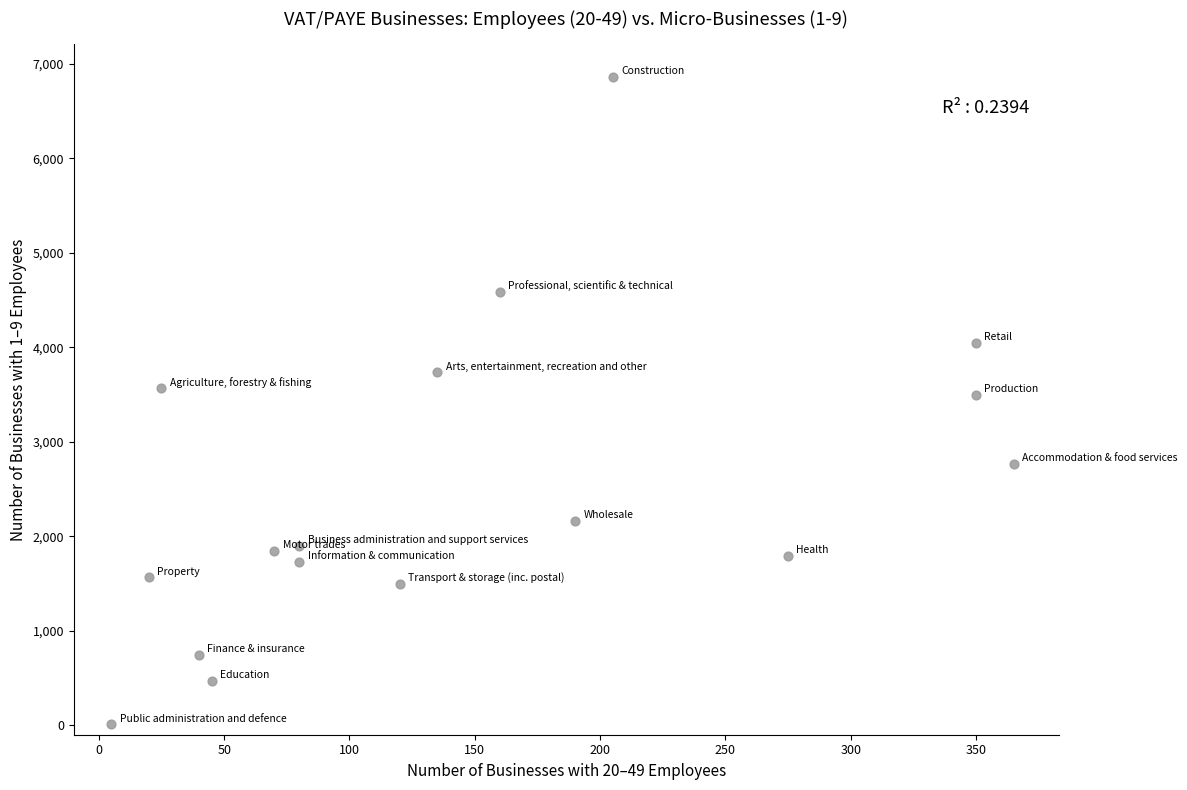

What is the range of X values (max minus min)?

360